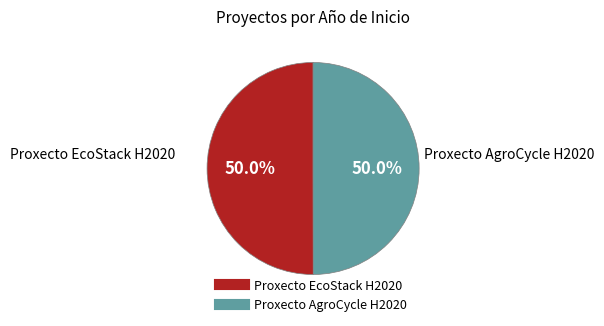

What is the total percentage of Proxecto AgroCycle H2020 and Proxecto EcoStack H2020?

100.0%